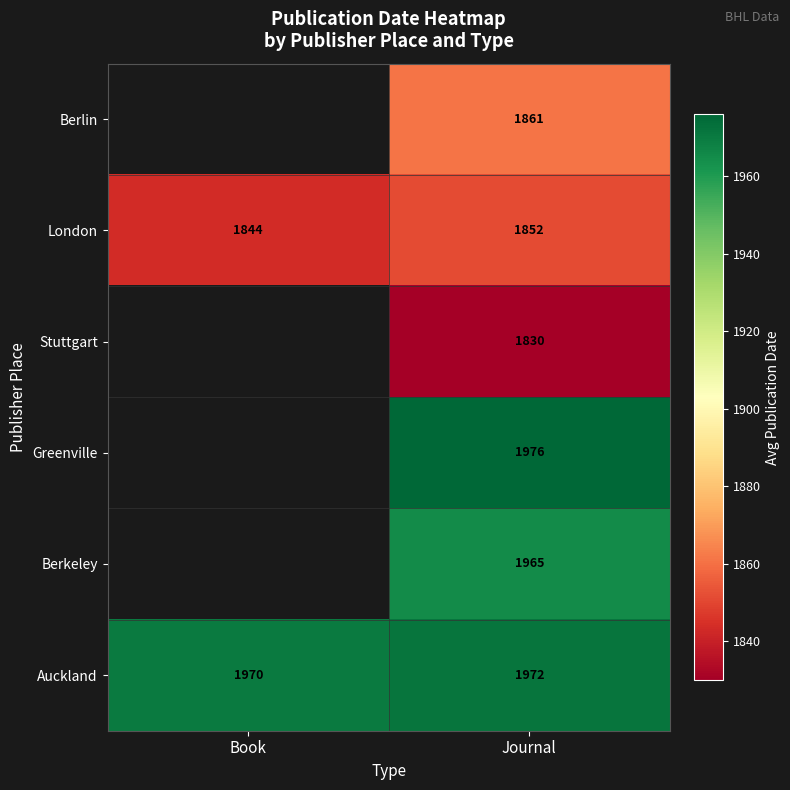

How many categories are shown in the chart?

2